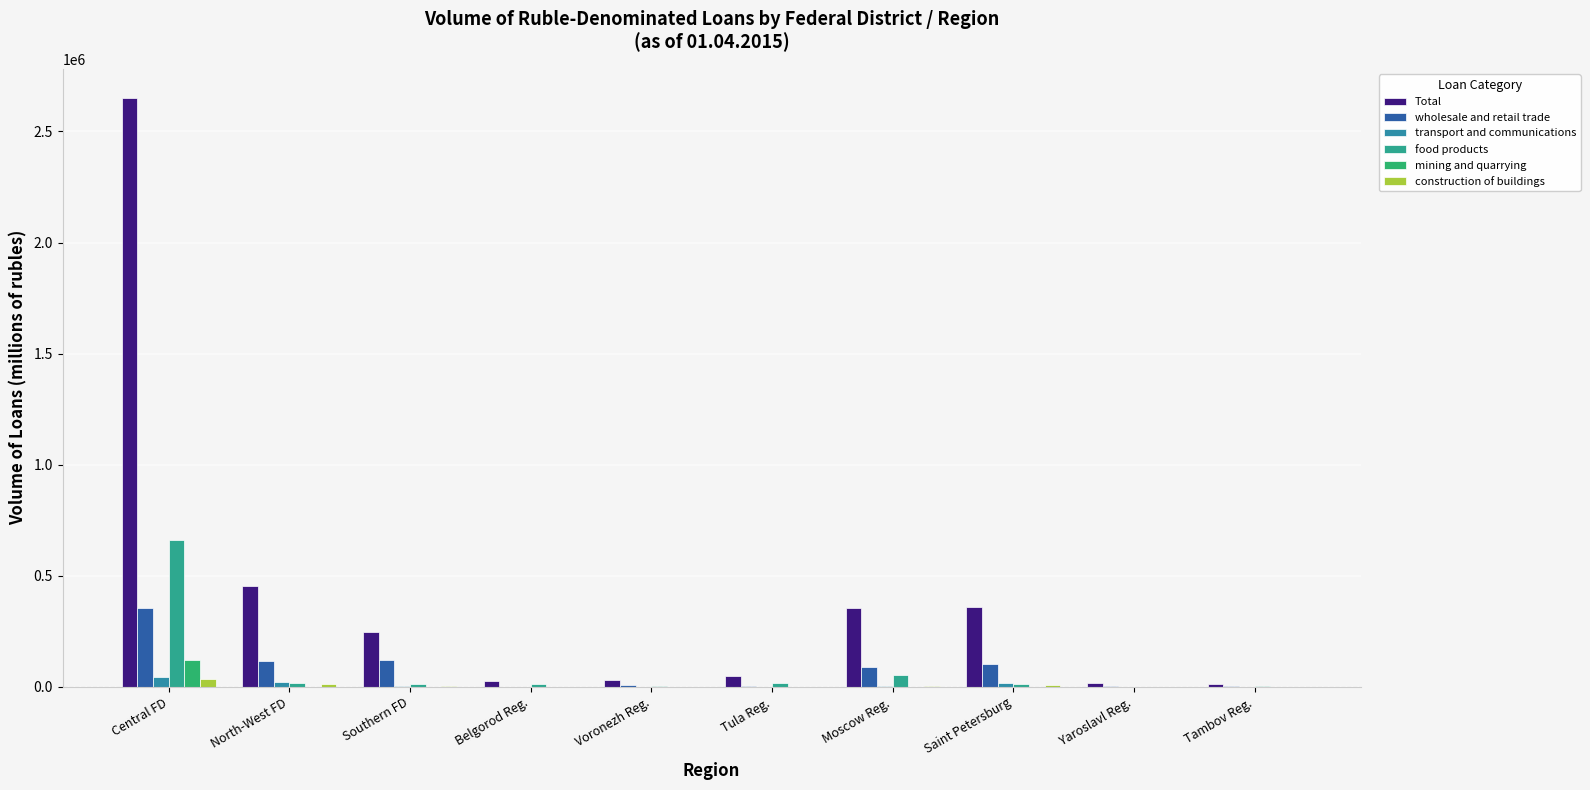

What is the label of the 8th bar from the right?

Southern FD